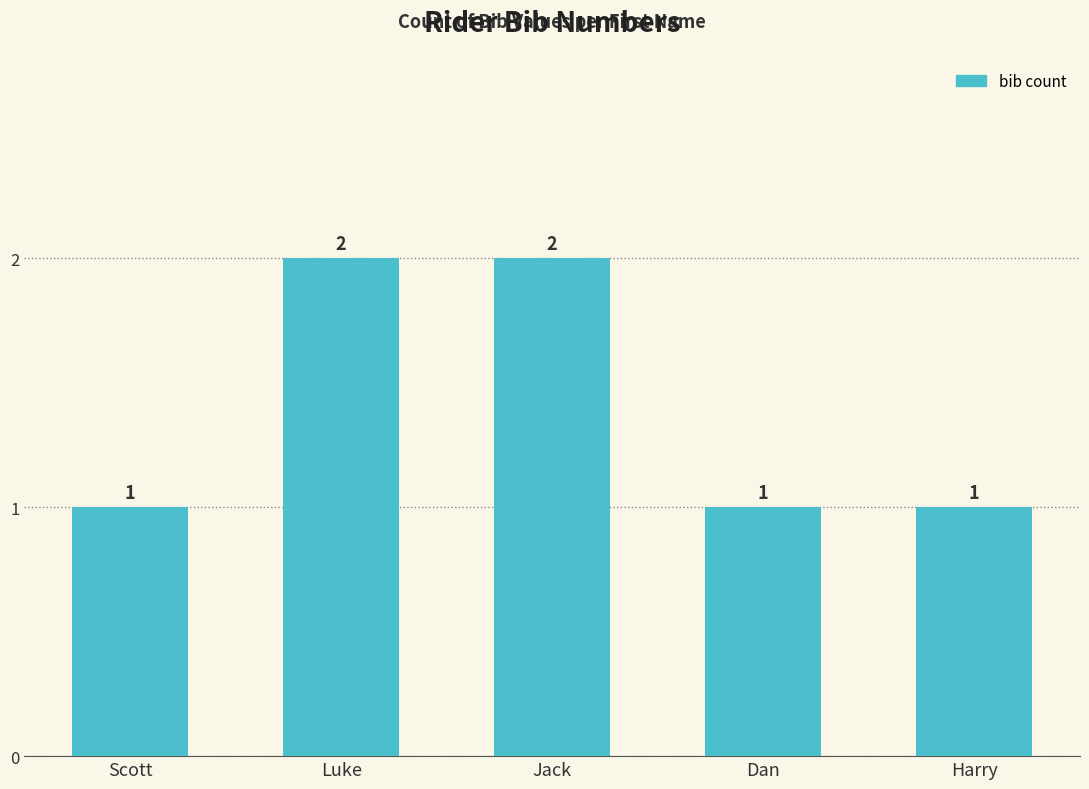

What is the label of the 5th bar from the right?

Scott